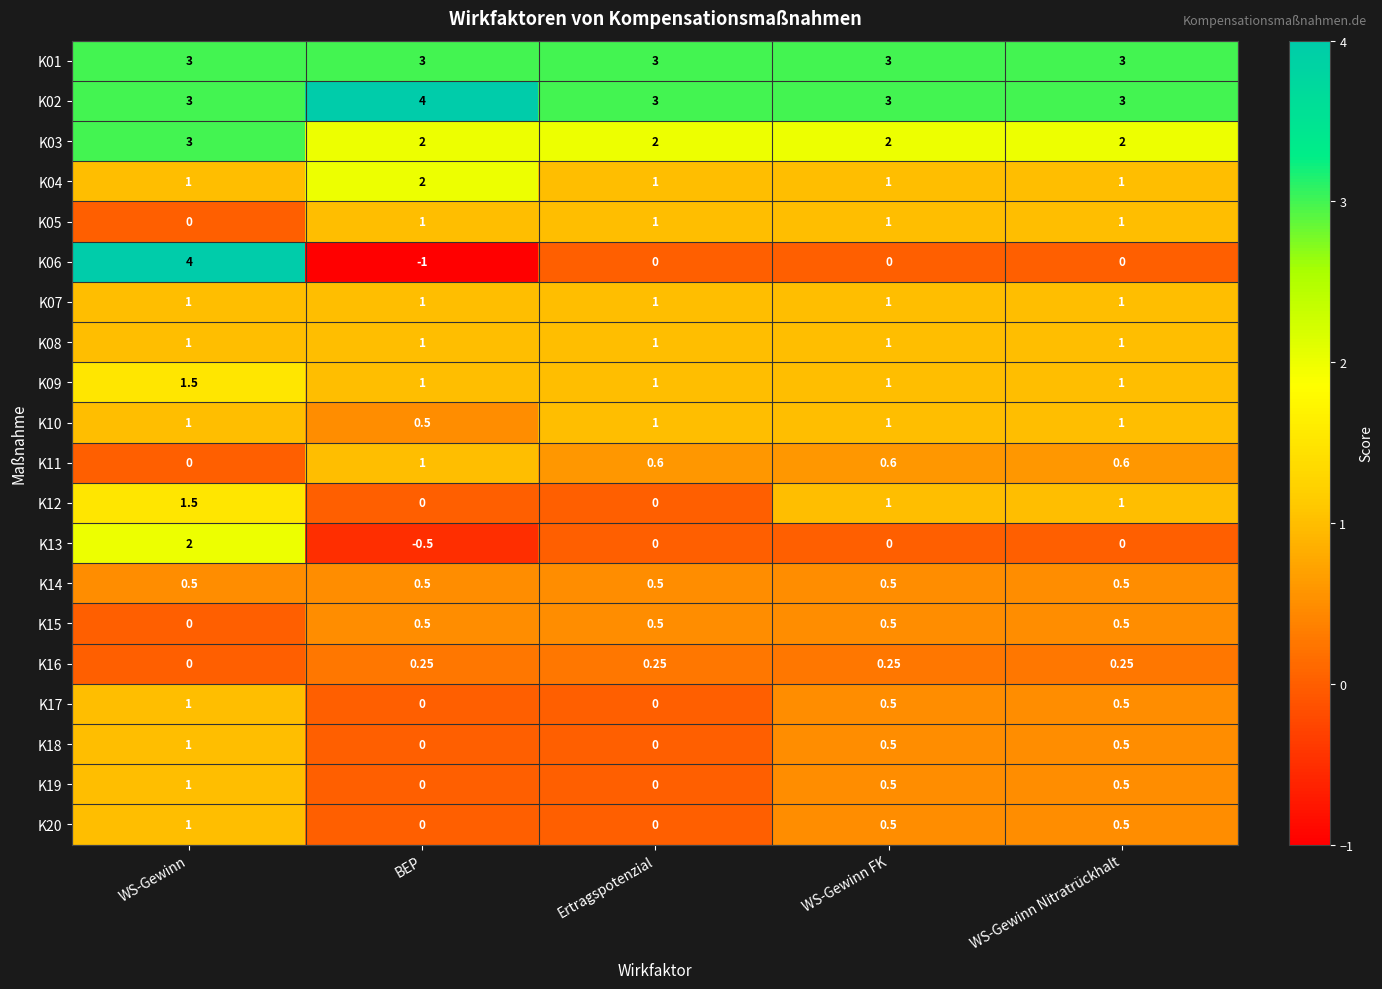

Which category has the highest value in the K11 series?

BEP